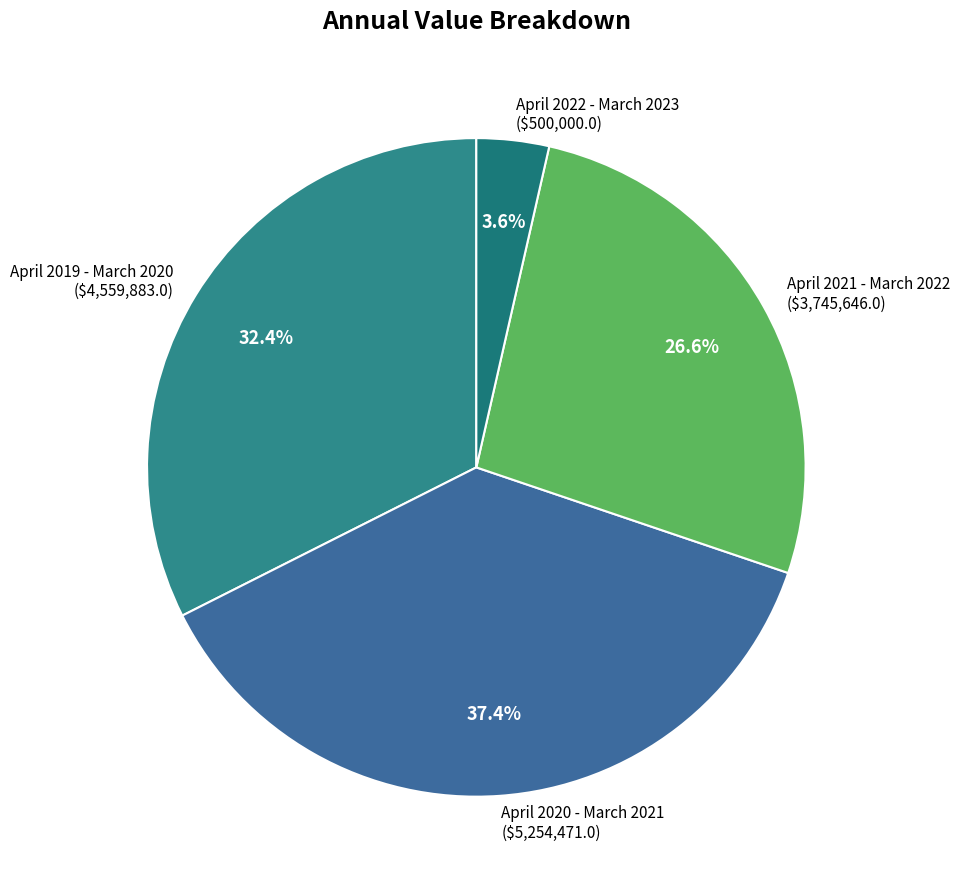

Does any single category account for the majority?

No